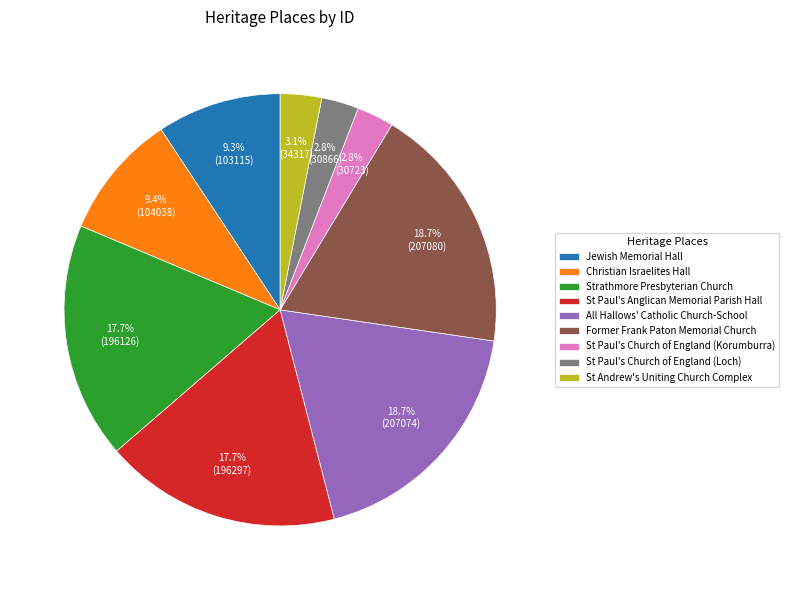

Approximately how many times larger is the value at All Hallows' Catholic Church-School compared to Strathmore Presbyterian Church?

1.1